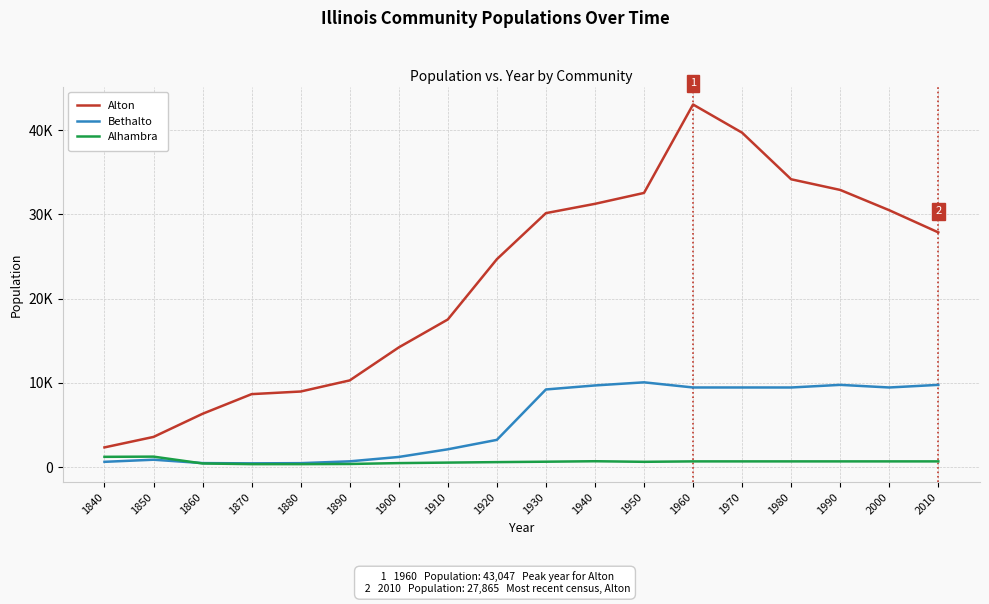

Where is the first local maximum for Alton?

1960